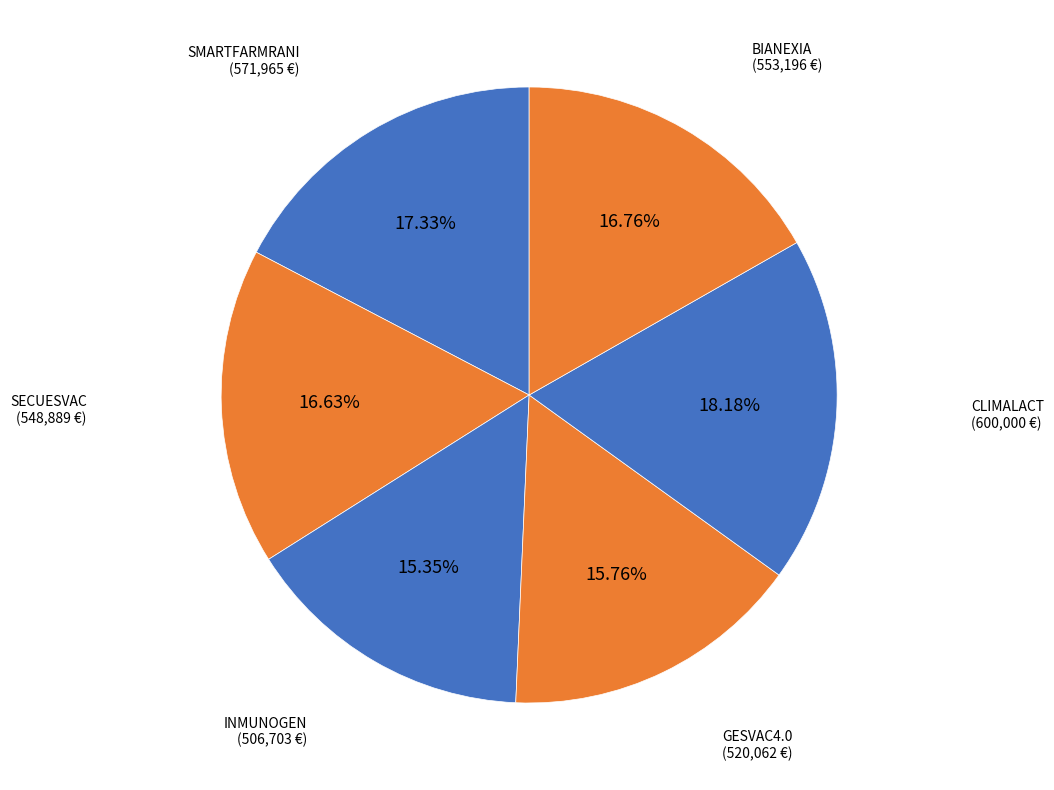

True or false: INMUNOGEN accounts for 15% of the total.

True